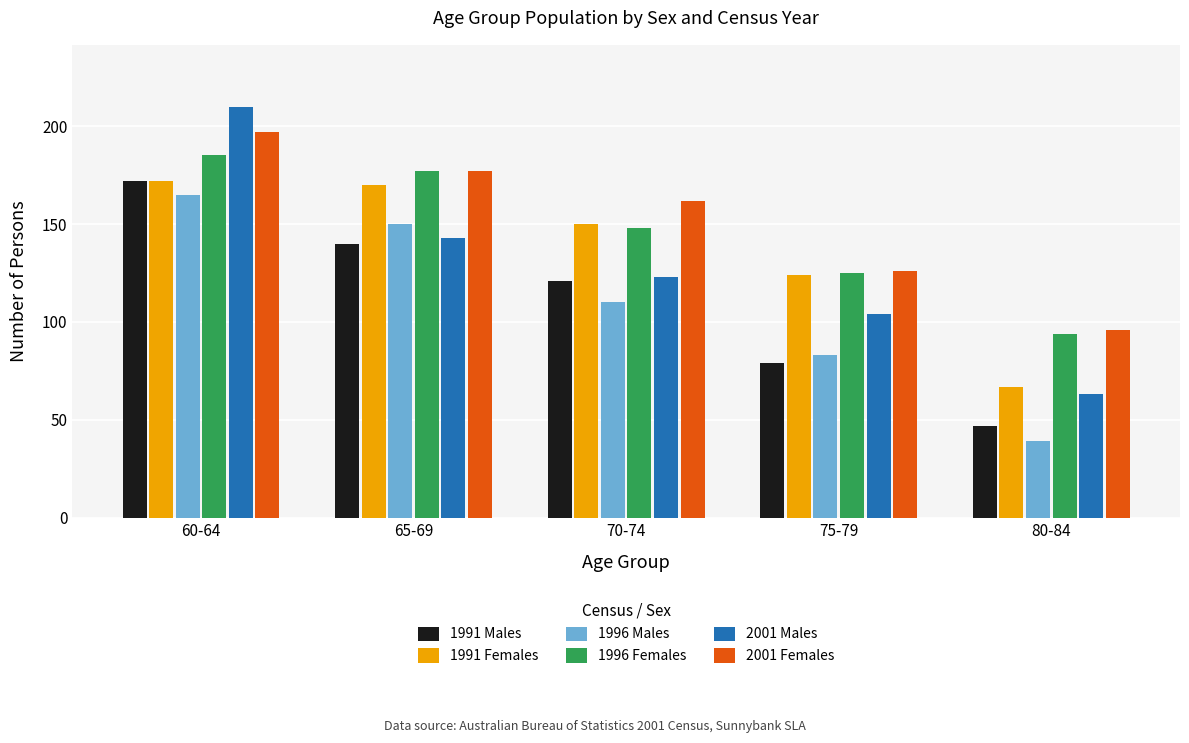

How many groups of bars are there?

5